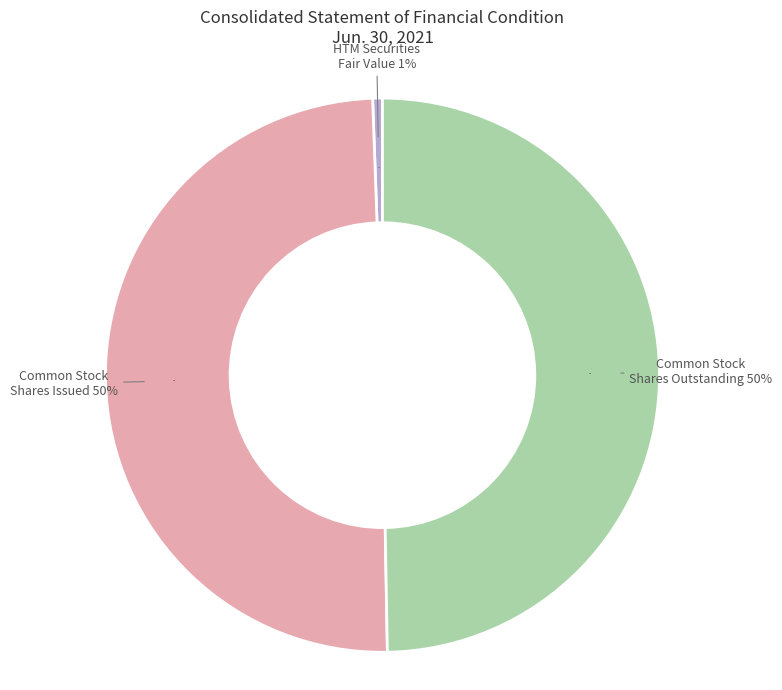

Which category has the biggest portion of the pie?

Common Stock, Shares, Issued